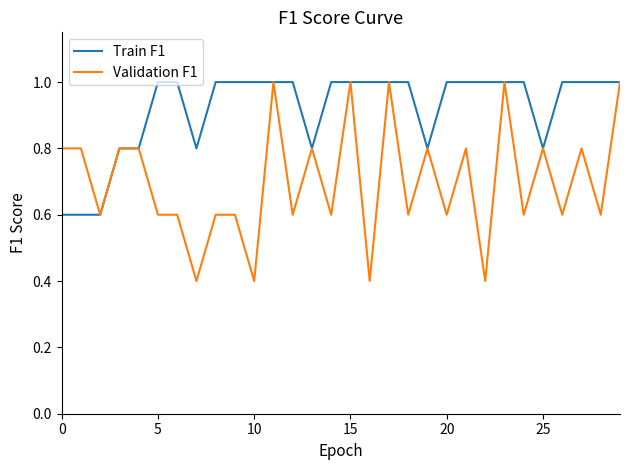

Which series has the largest range (max minus min)?

Validation F1